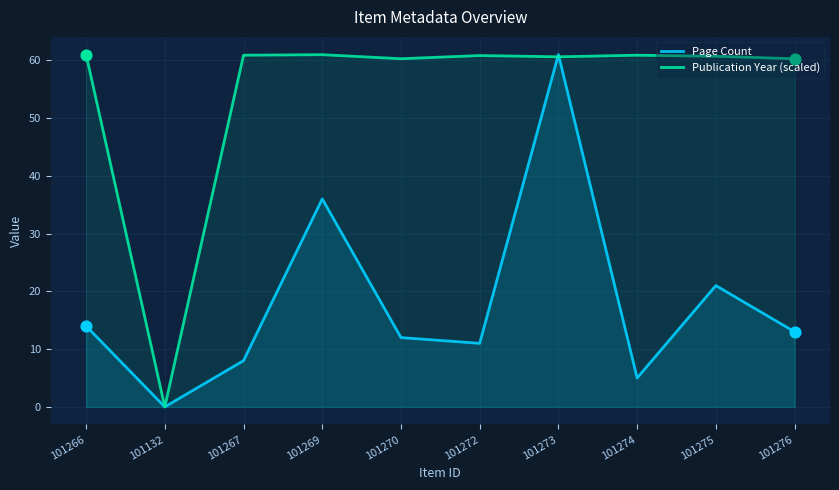

At which category is the sum across all series the highest?

101273